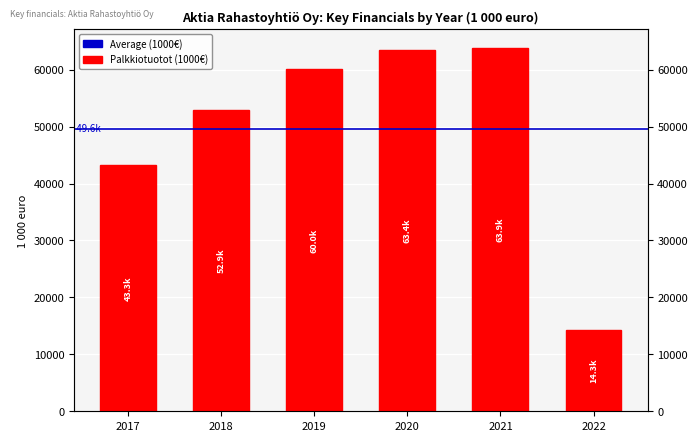

What is the change in value from 2020 to 2022?

-49098